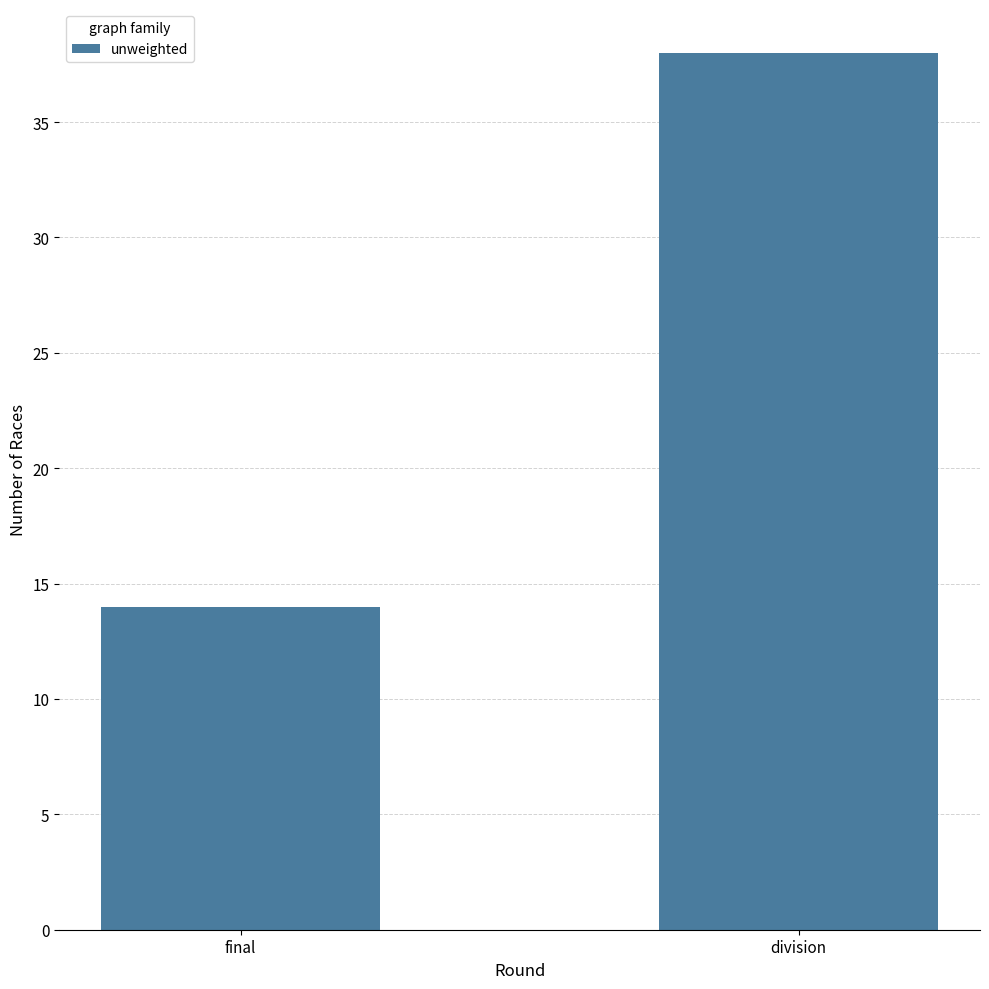

List the labels in order of value, smallest first.

final, division